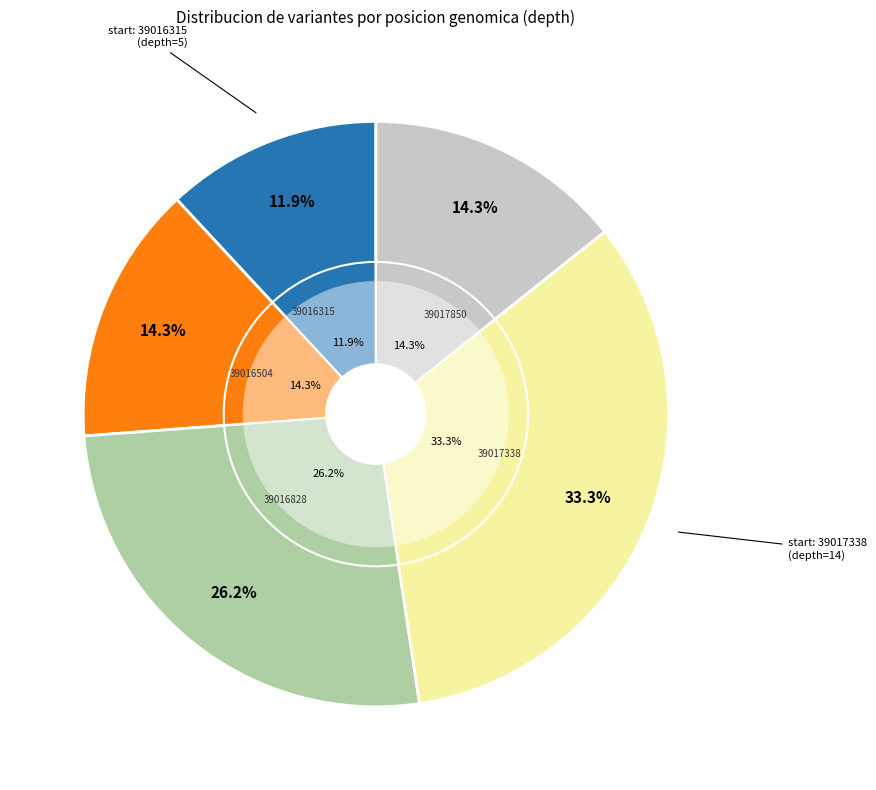

Does 39017850 account for over 50% of the chart?

No